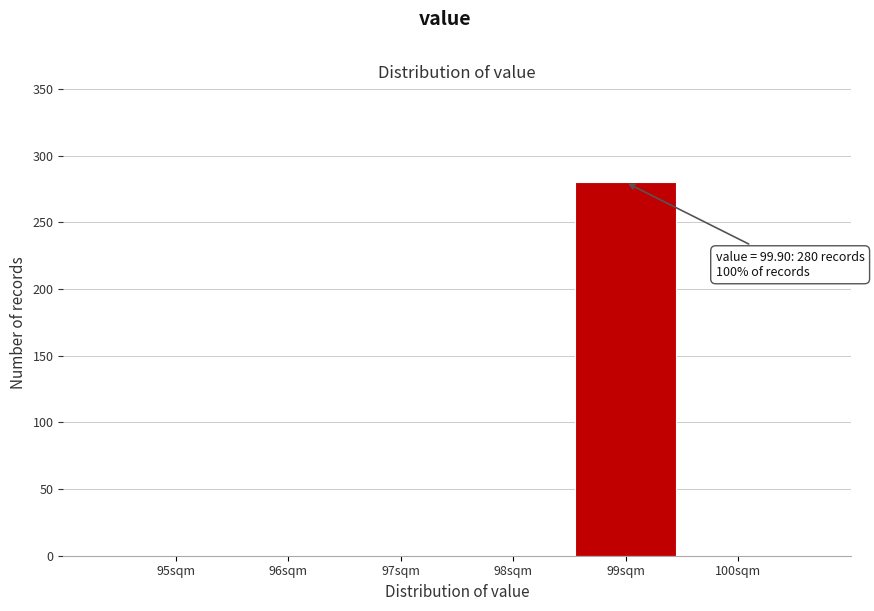

Reading right to left, extract all data points from this chart.

100sqm=0	99sqm=280	98sqm=0	97sqm=0	96sqm=0	95sqm=0